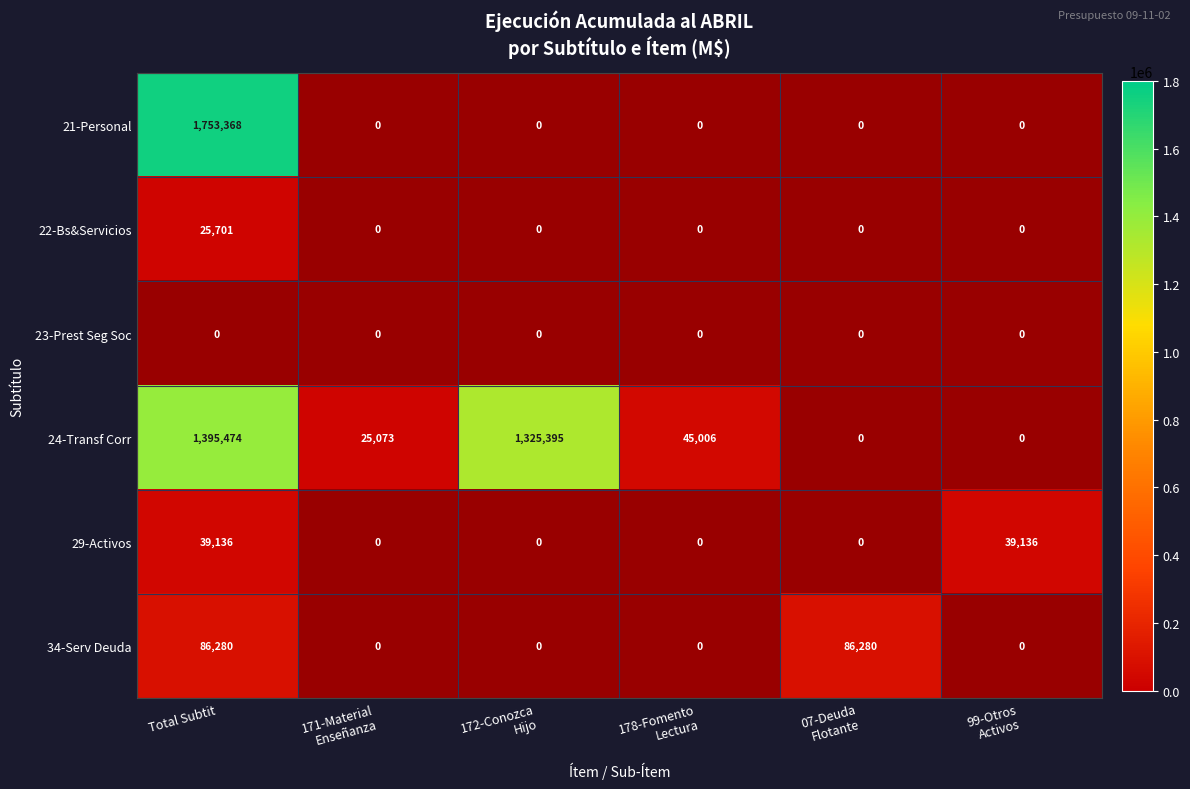

Count the number of data series in this chart.

6